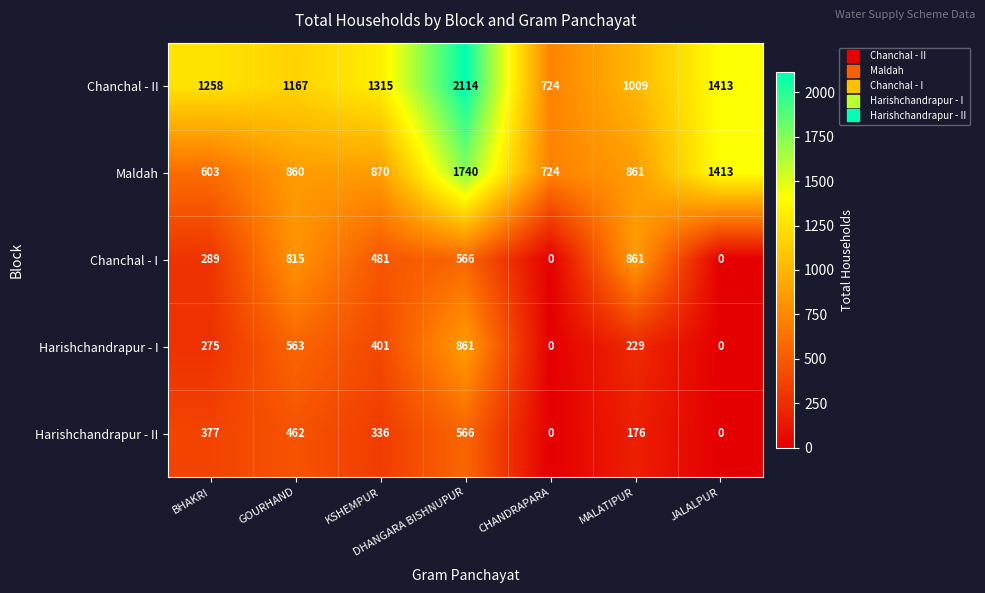

At which label does Maldah first exceed 861?

KSHEMPUR